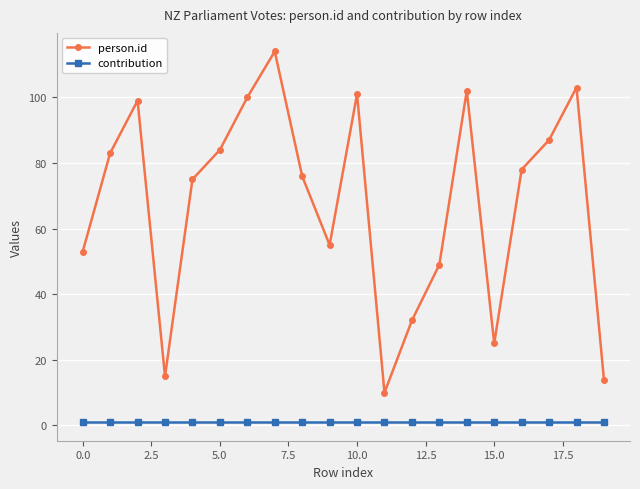

Which series has the widest spread of values?

person.id